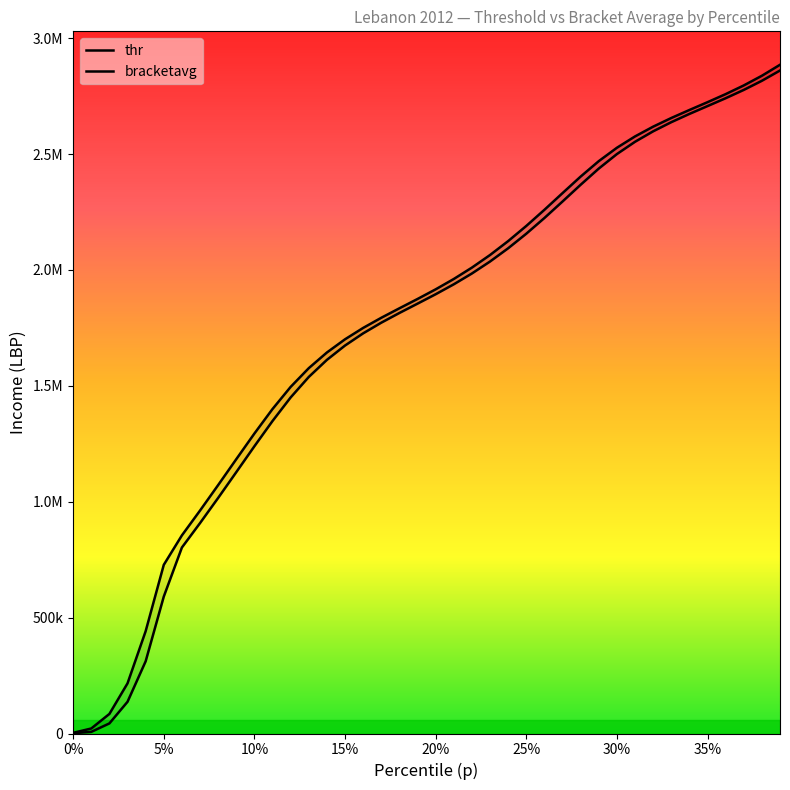

Is it true that thr equals 1867286.8 at 10?

False